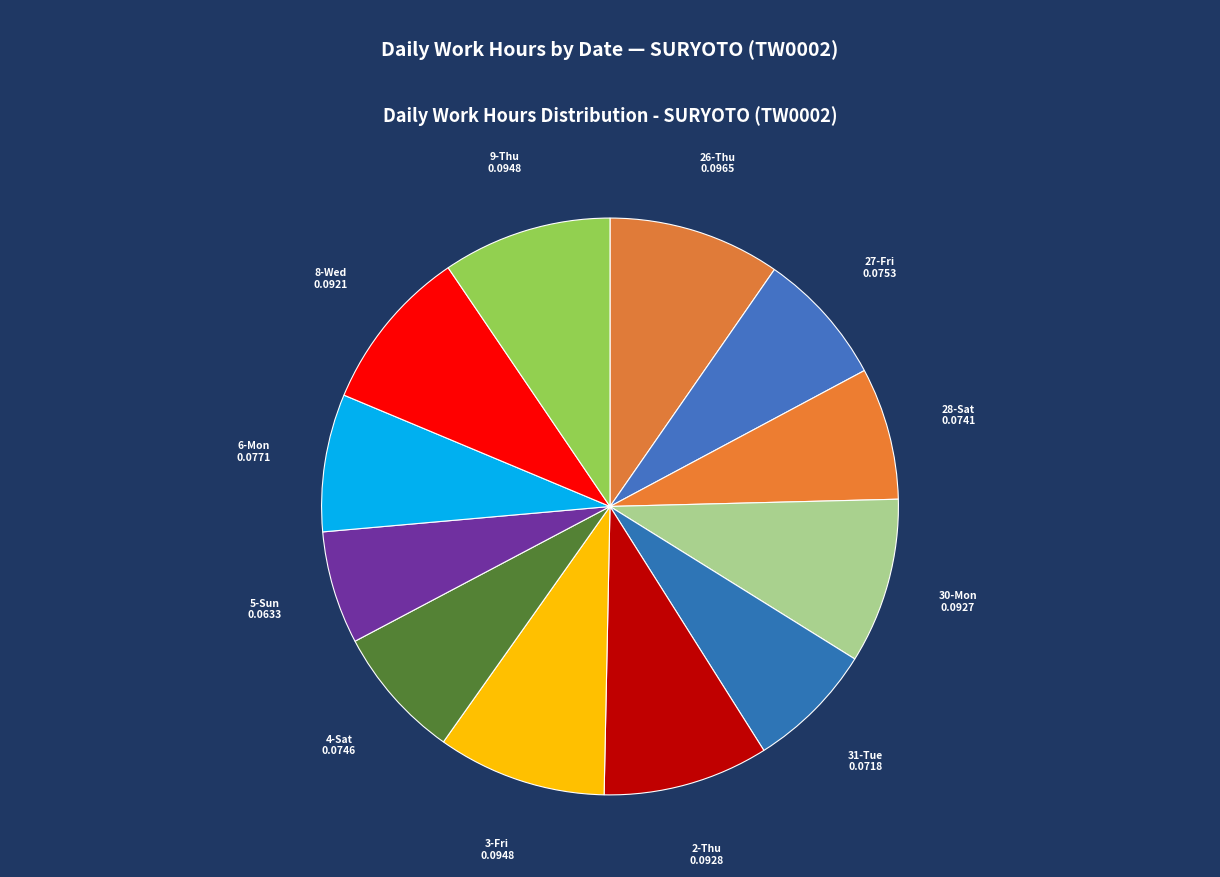

True or false: 30-Mon accounts for 21% of the total.

False